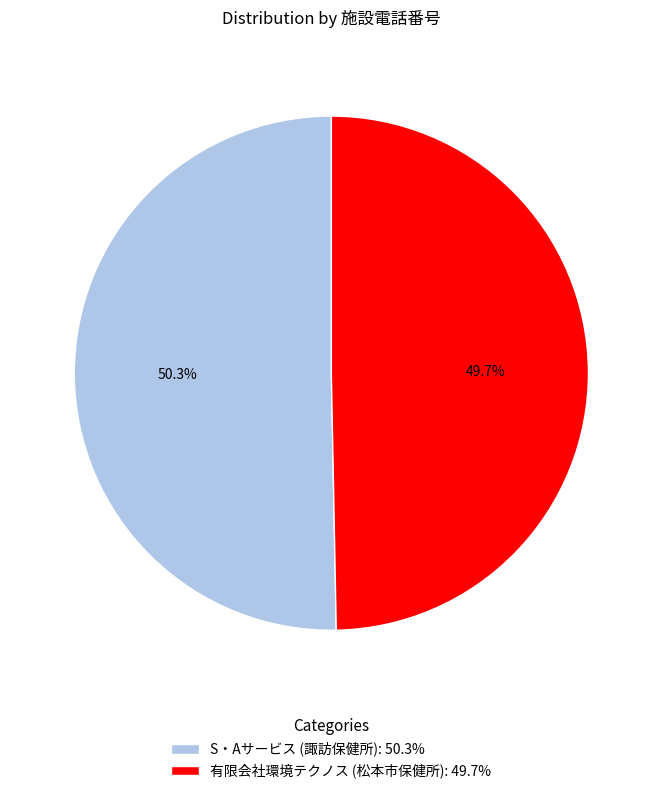

How many segments does this pie chart have?

2